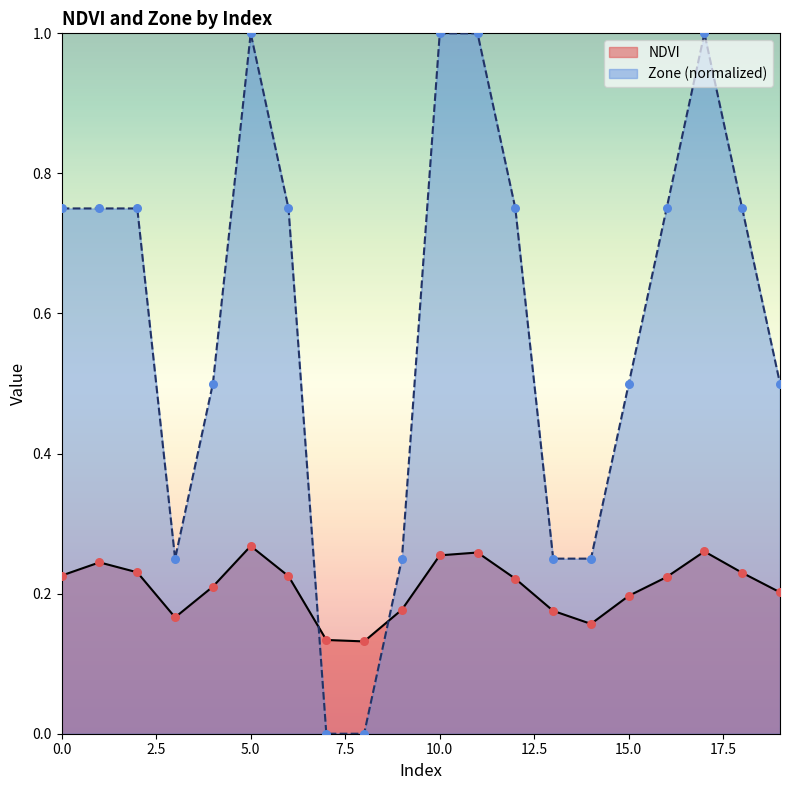

Which series contains the lowest Y value?

Zone